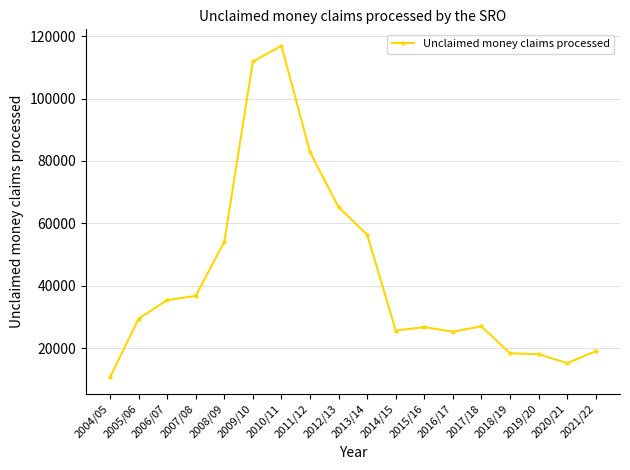

What is the greatest value displayed?

116852